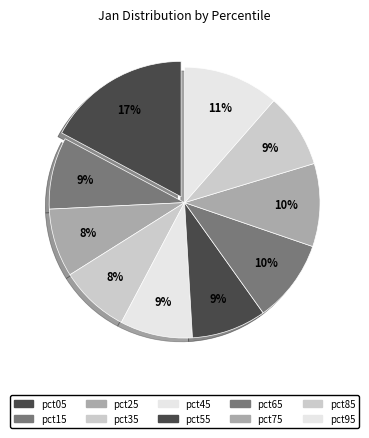

How many segments does this pie chart have?

10